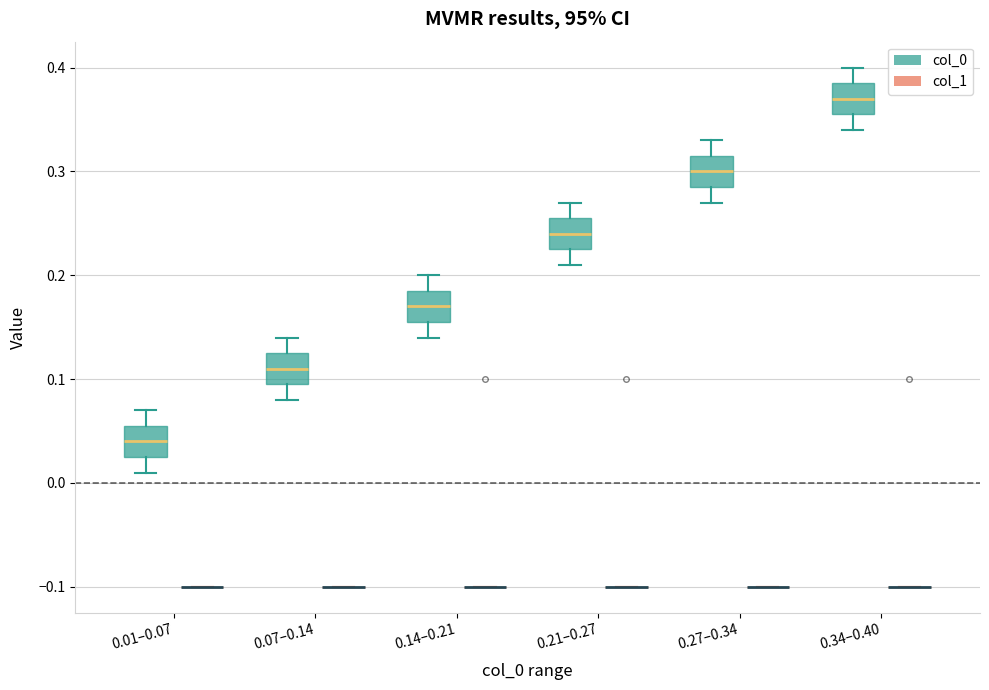

Where is the upper edge of the box for 0.21–0.27 (col_0) on the y-axis? The values are not printed on the chart, so give them approximately, as read against the axis.

0.26